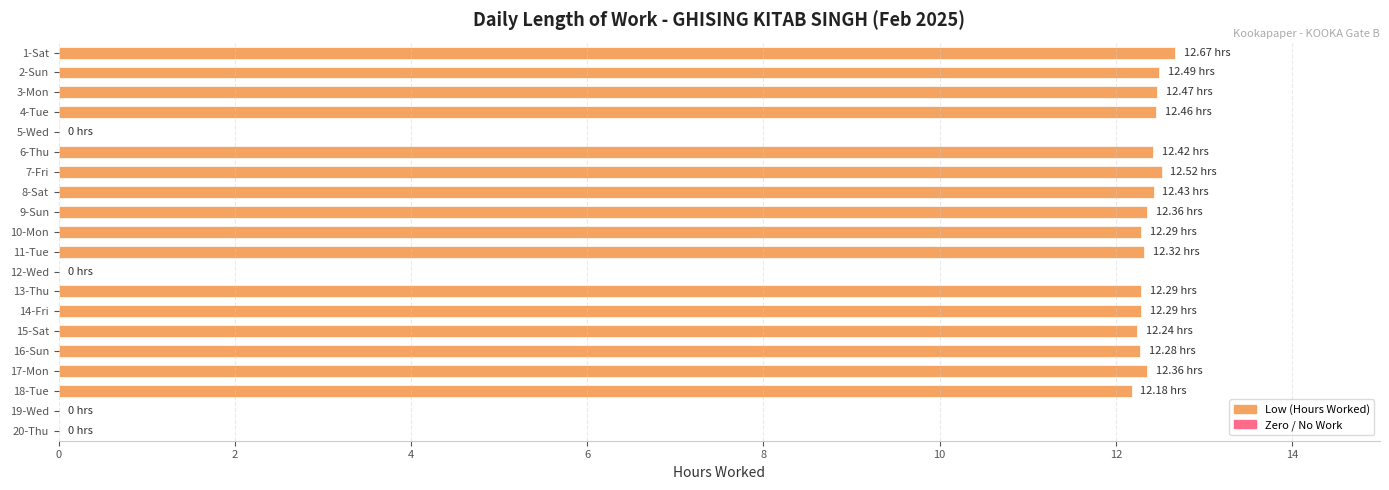

What is the sum of the values at 2-Sun and 13-Thu?

24.8